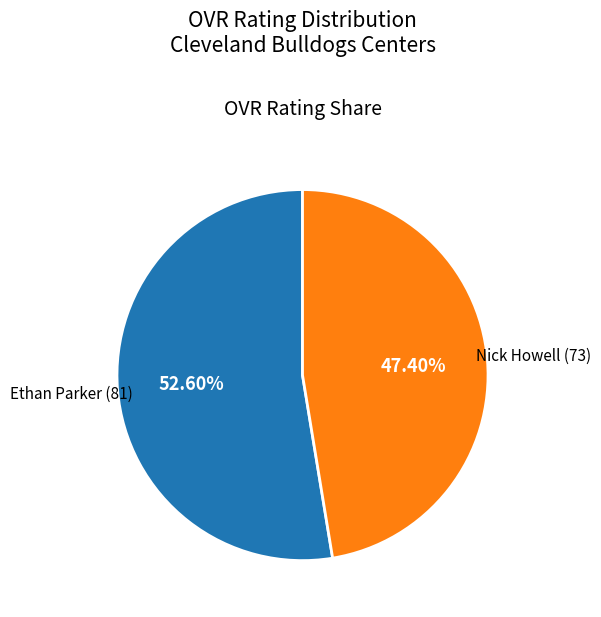

What is the smallest slice in the pie chart?

Nick Howell